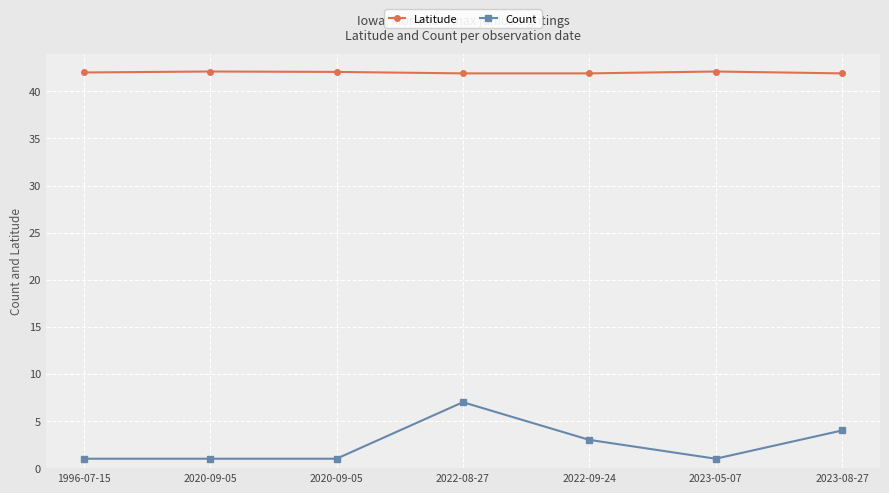

Where is Latitude nearest to the value 42?

1996-07-15